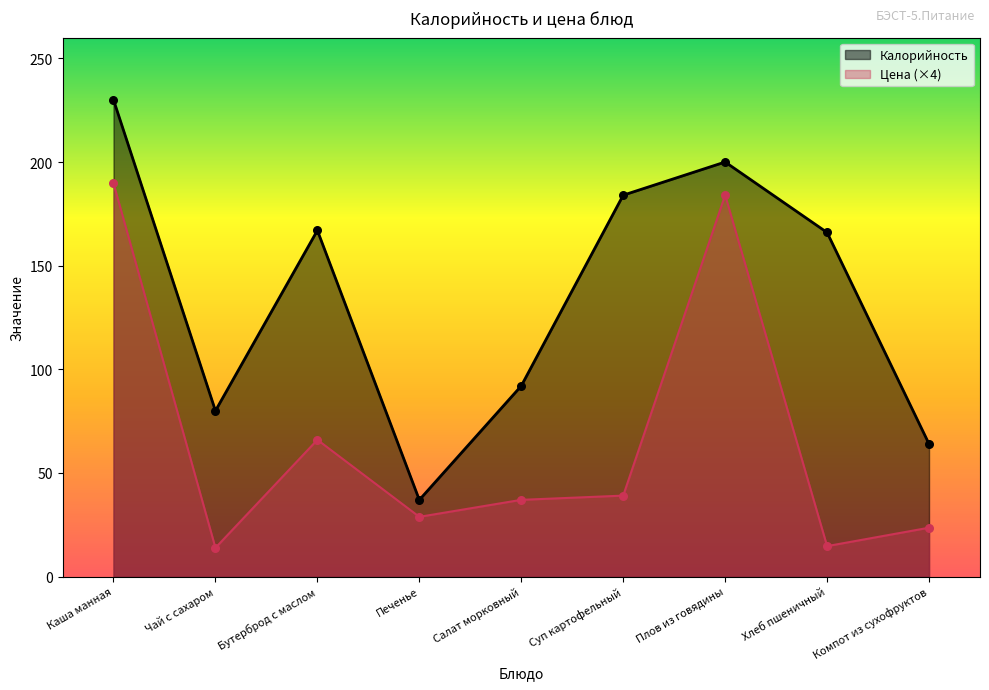

What are all the series names shown in the legend?

Калорийность, Цена (×4)